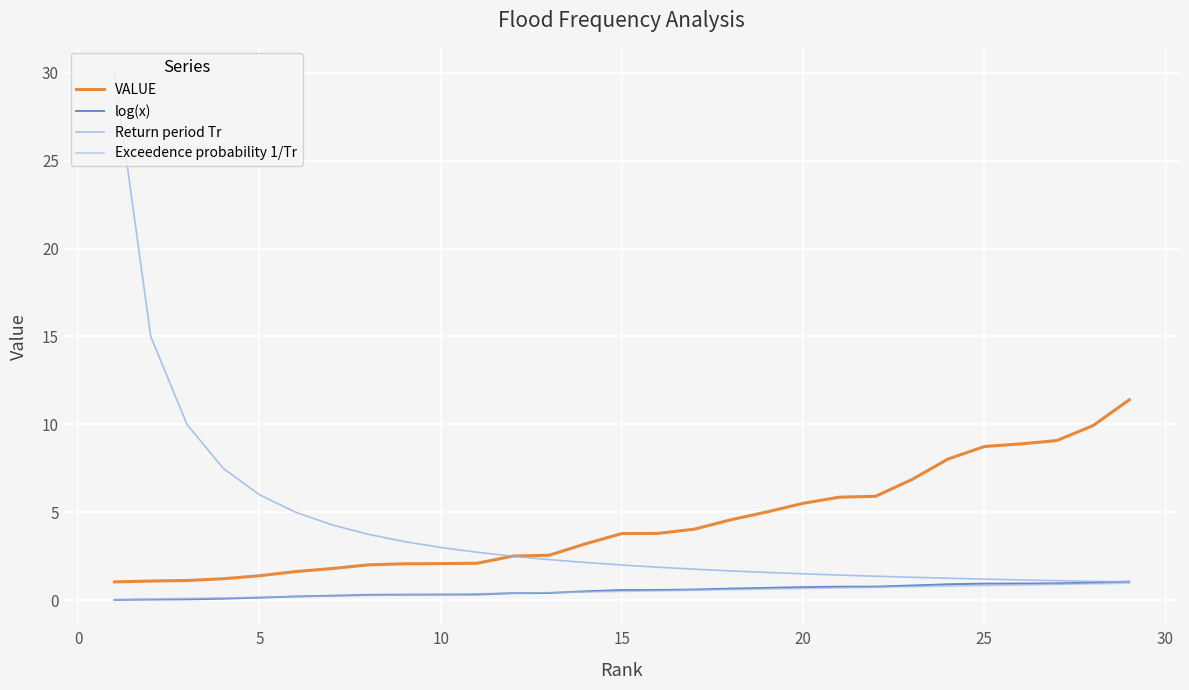

Does the chart have visible grid lines?

Yes